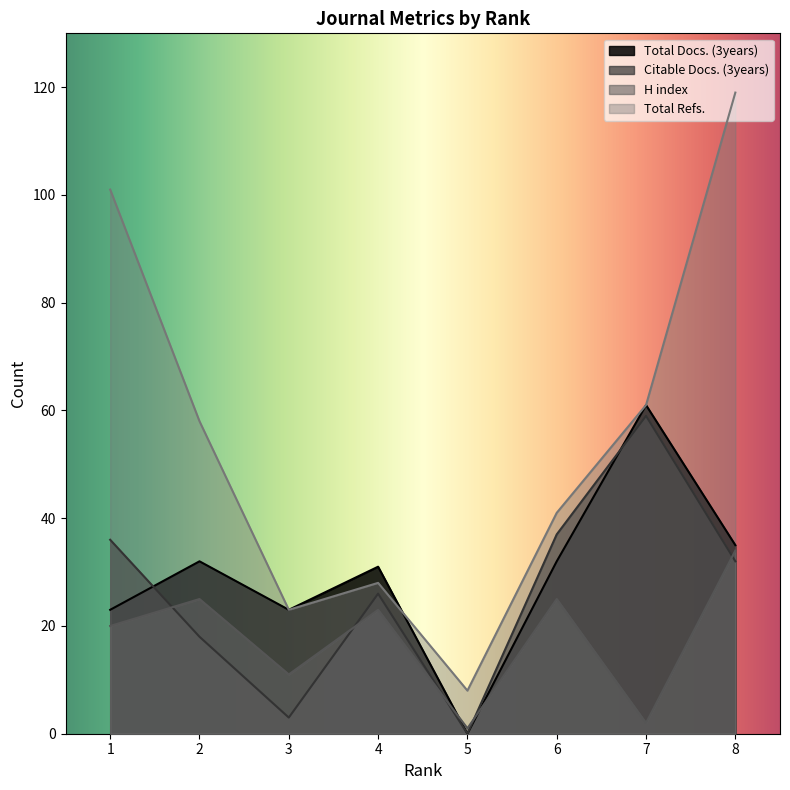

Is it true that Total Refs. equals 58 at 2?

True